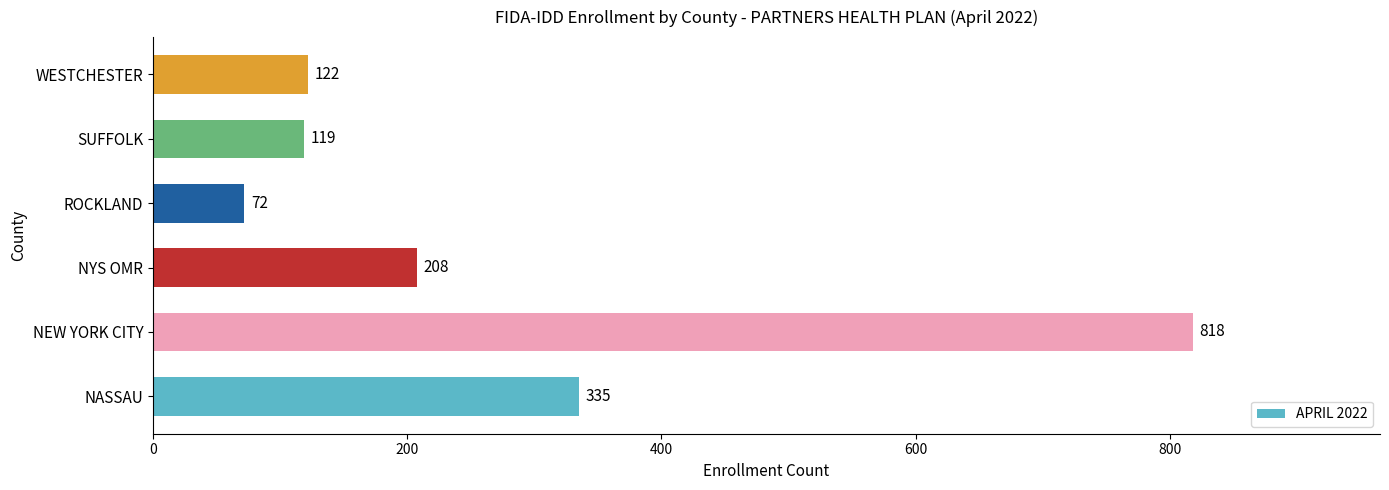

What is the ratio of the value at ROCKLAND to the value at SUFFOLK?

0.6